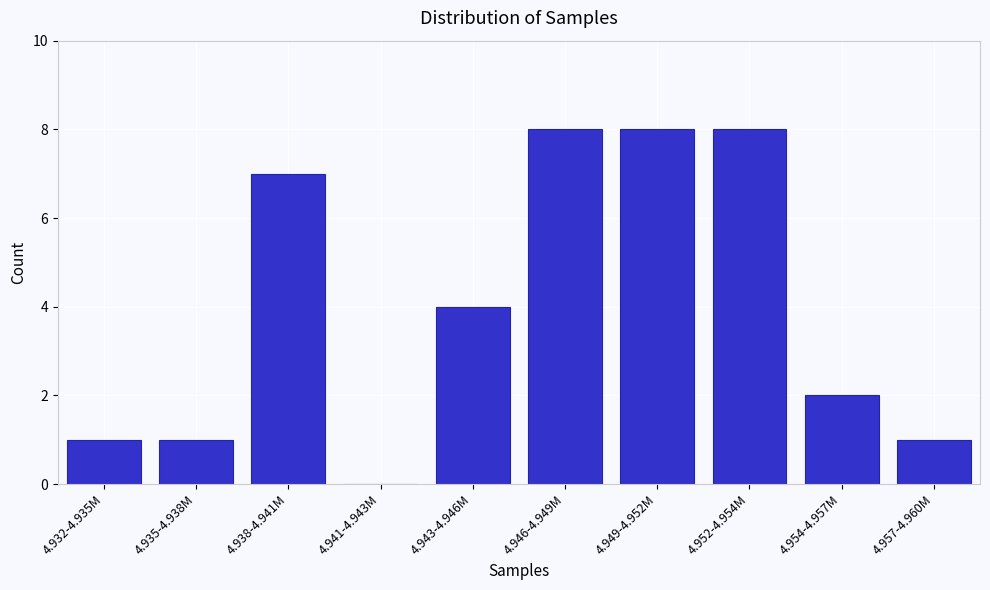

Reading right to left, what are all the values shown in this chart?

4.957-4.960M=1	4.954-4.957M=2	4.952-4.954M=8	4.949-4.952M=8	4.946-4.949M=8	4.943-4.946M=4	4.941-4.943M=0	4.938-4.941M=7	4.935-4.938M=1	4.932-4.935M=1